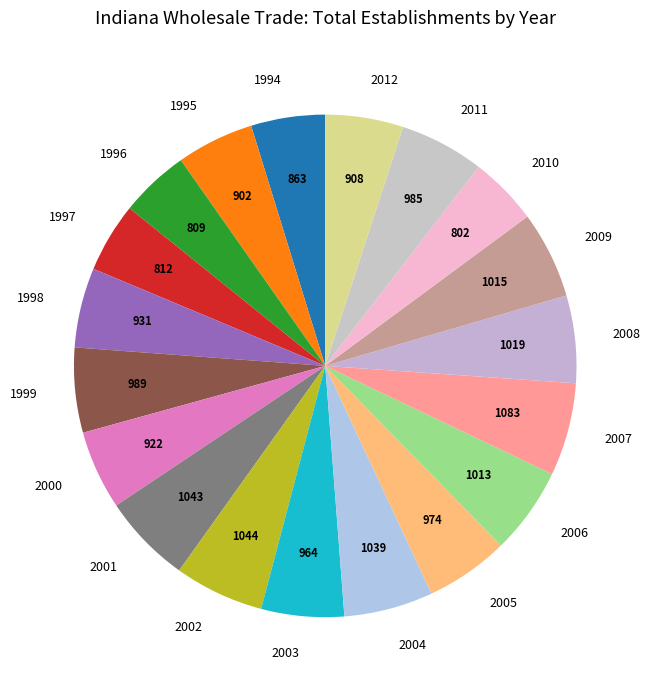

Does 1997 account for over 50% of the chart?

No